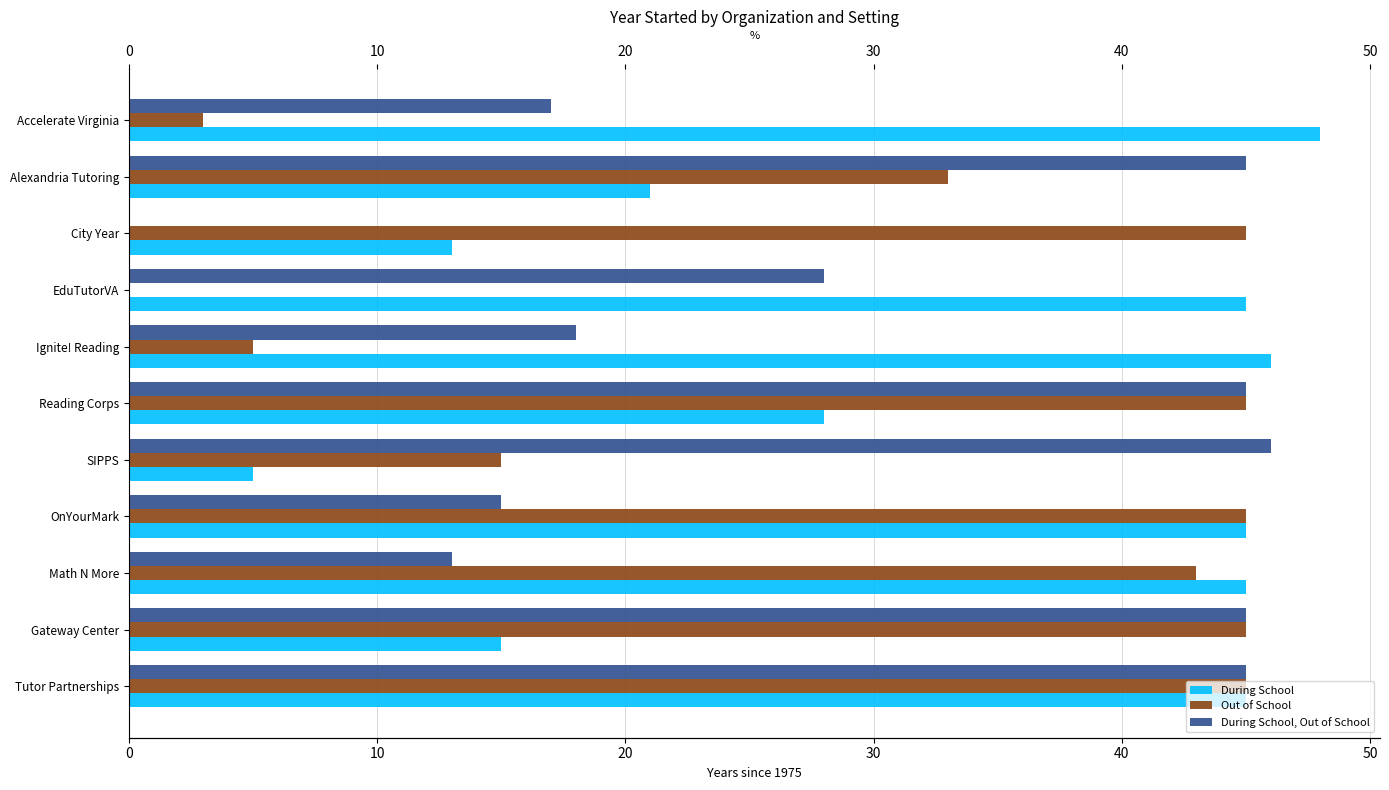

Is it true that Out of School equals 45 at Reading Corps?

True